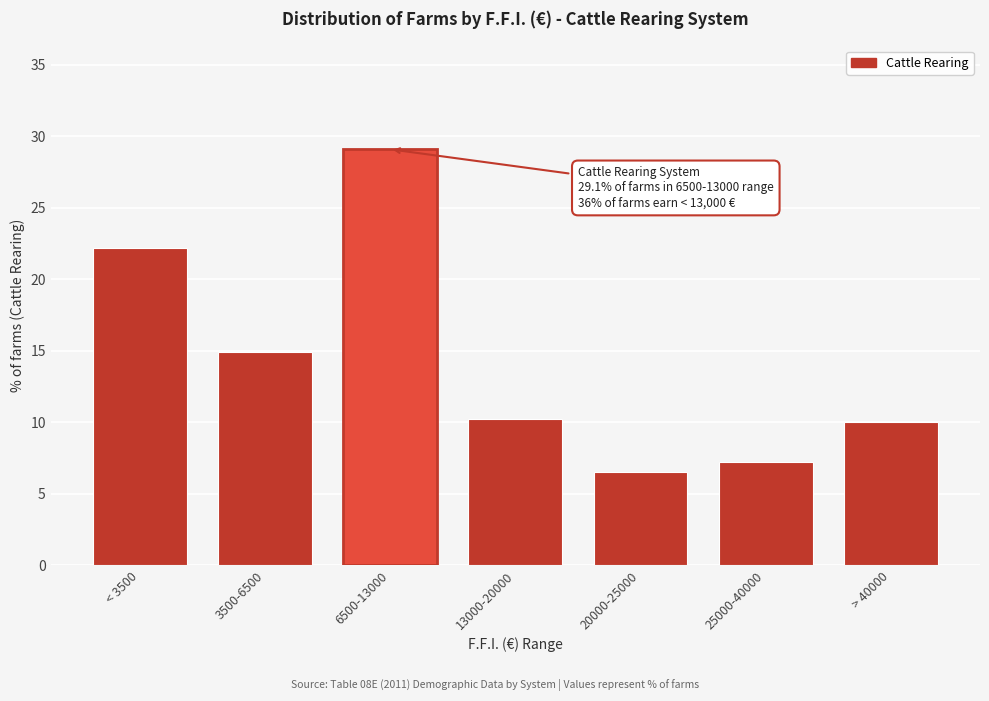

Reading left to right, what are all the values shown in this chart?

22.2	14.9	29.1	10.2	6.5	7.2	10.0